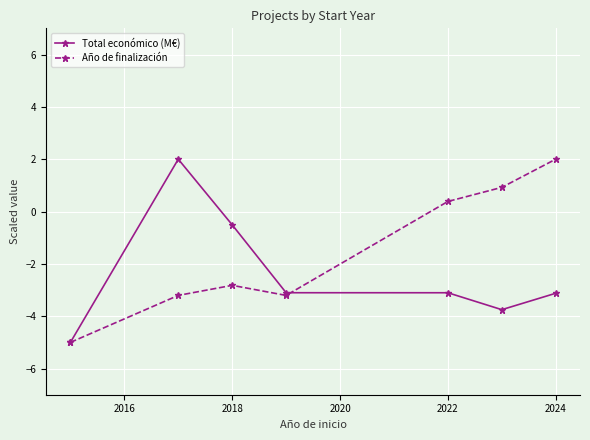

What is the value of the Total económico (M€) point at the 7th from the left?

-3.1